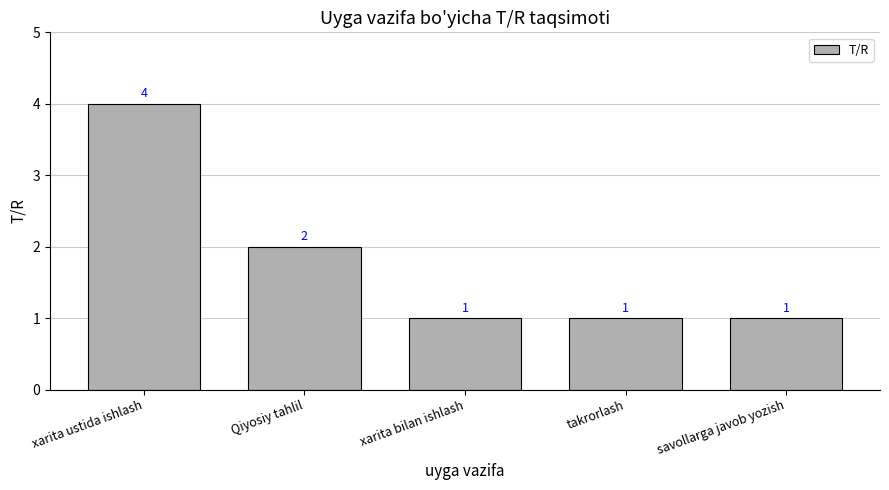

Reading right to left, extract all data points from this chart.

1	1	1	2	4